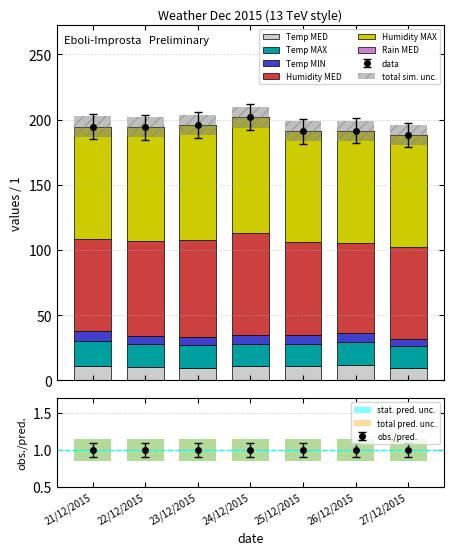

What is the maximum value shown in the chart?

89.0